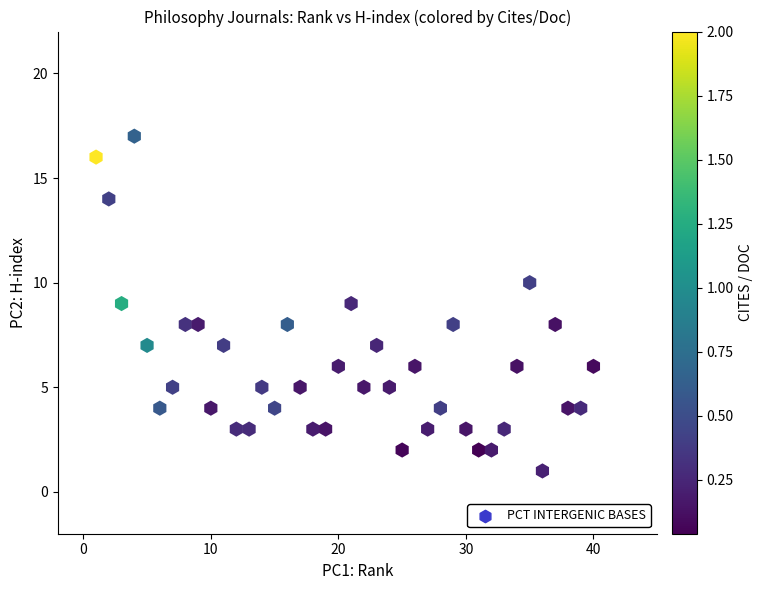

What is the range of Y values (max minus min)?

16